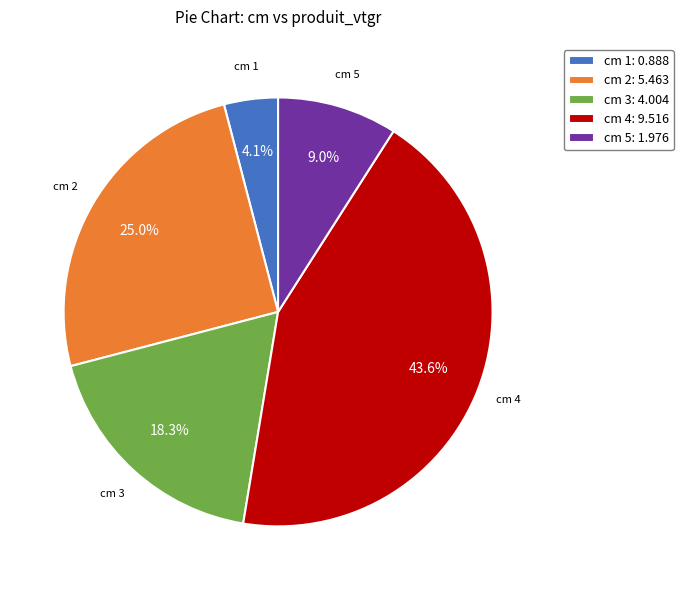

How many segments does this pie chart have?

5